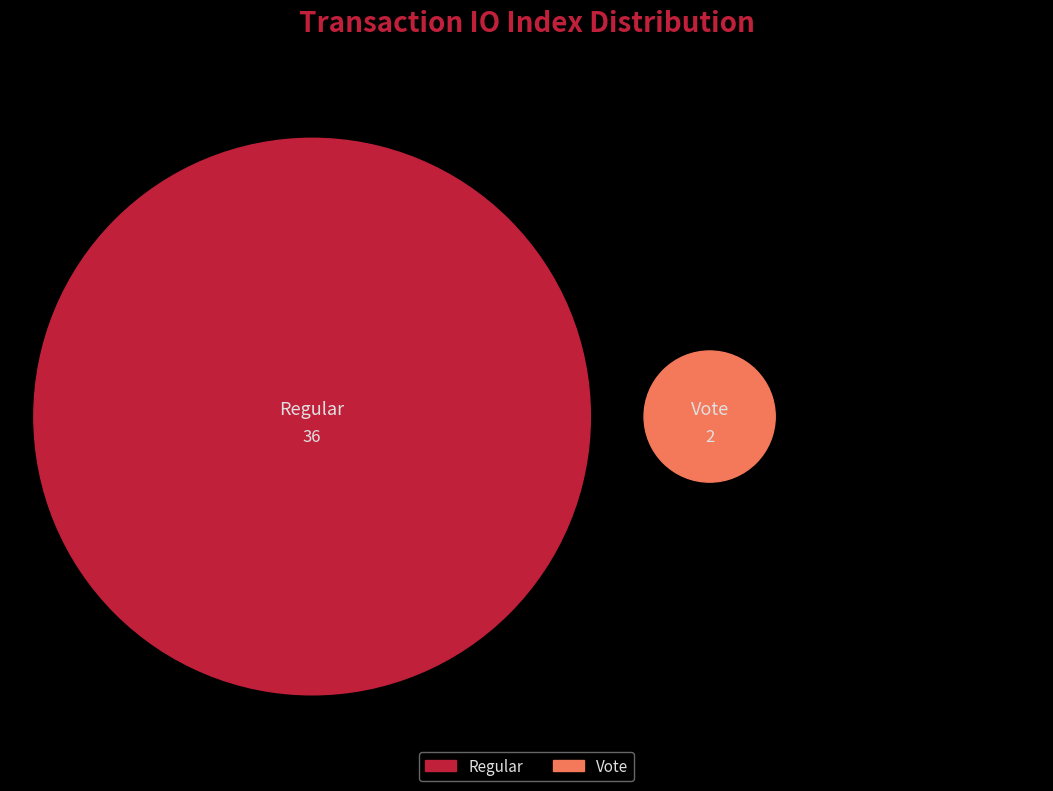

Which category has the smallest portion of the pie?

Vote